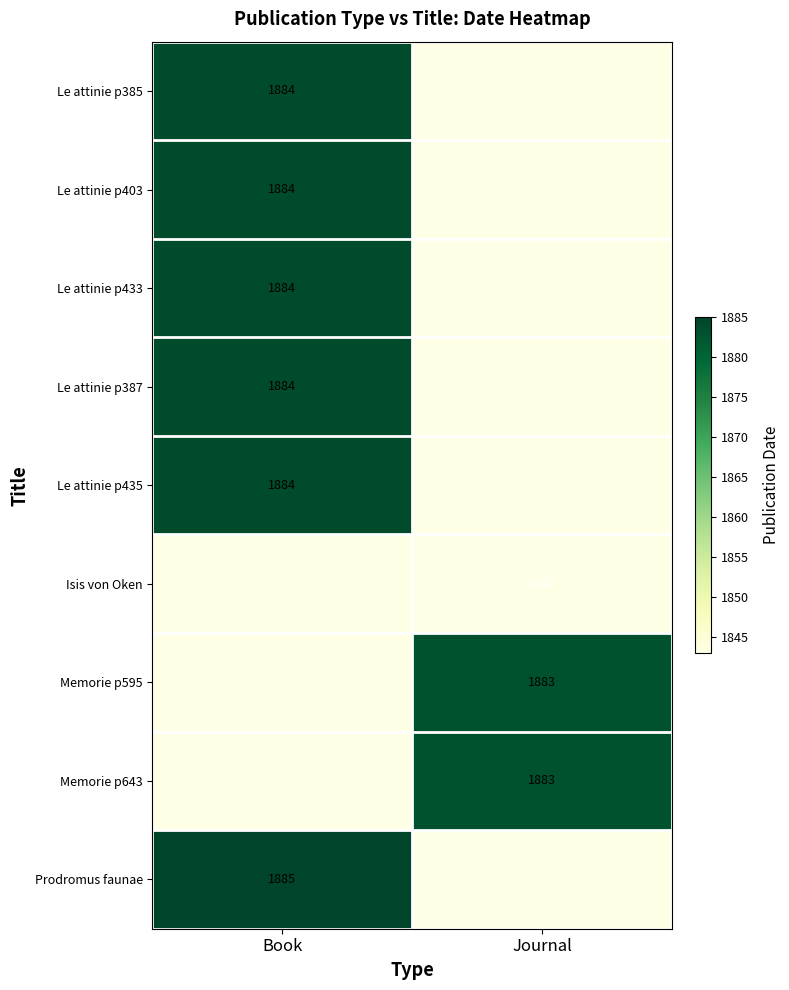

Is the value of Le attinie p403 at Book greater than the value of Isis von Oken at Journal?

Yes